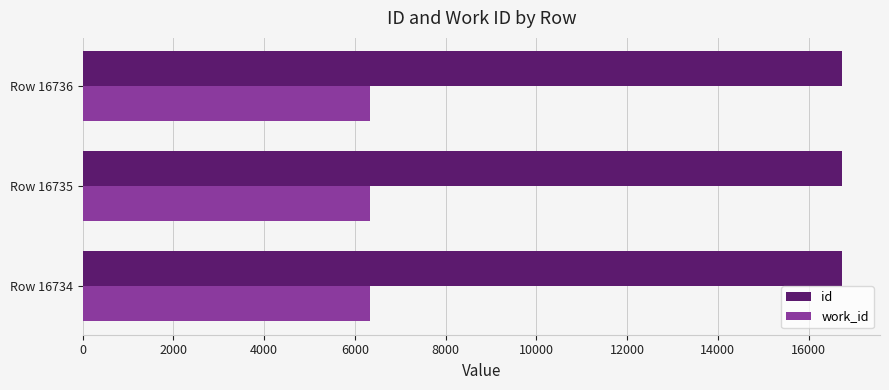

What is the average value of the work_id series?

6328